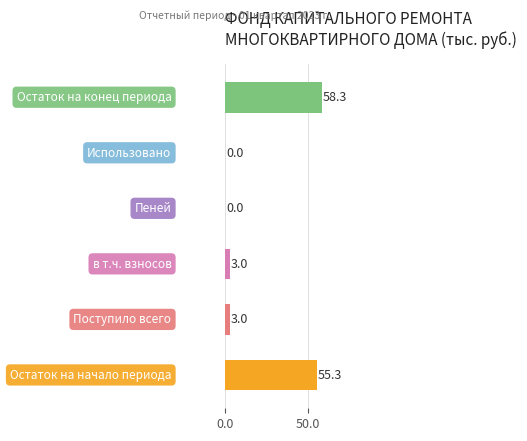

The value at в т.ч. взносов is 1.4. True or false?

False